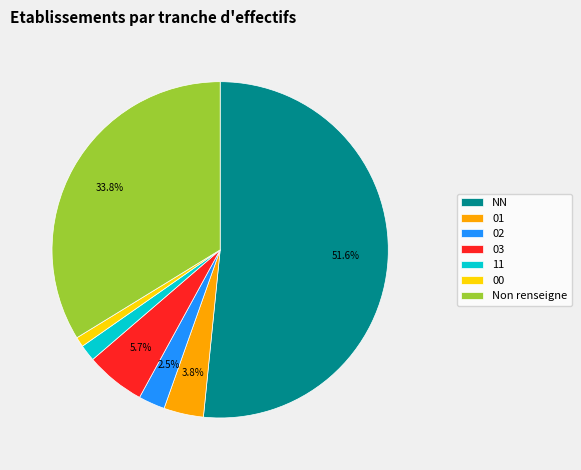

What is the total percentage of NN and 01?

55.4%